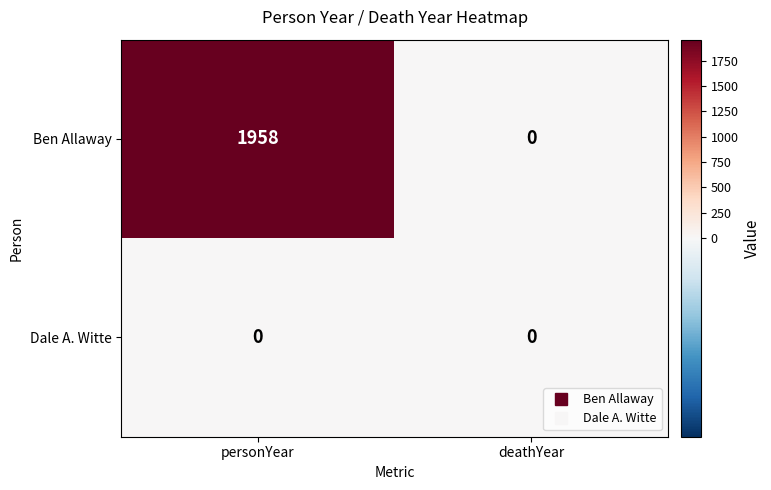

What is the difference between the Ben Allaway values at personYear and deathYear?

1958